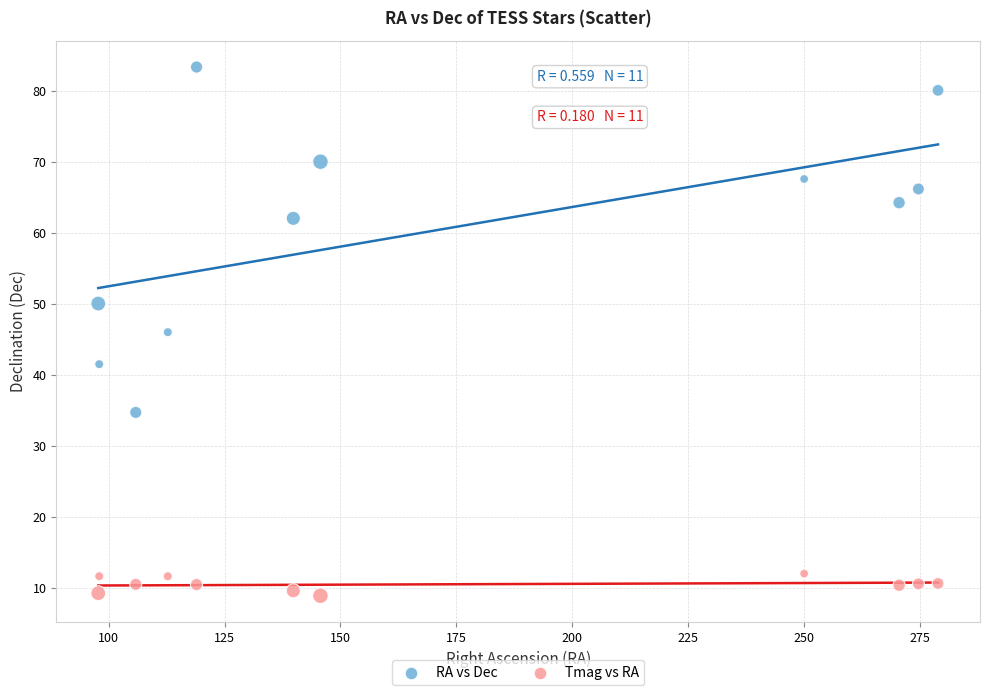

Across all data points, what is the range of X values (max minus min)?

181.2